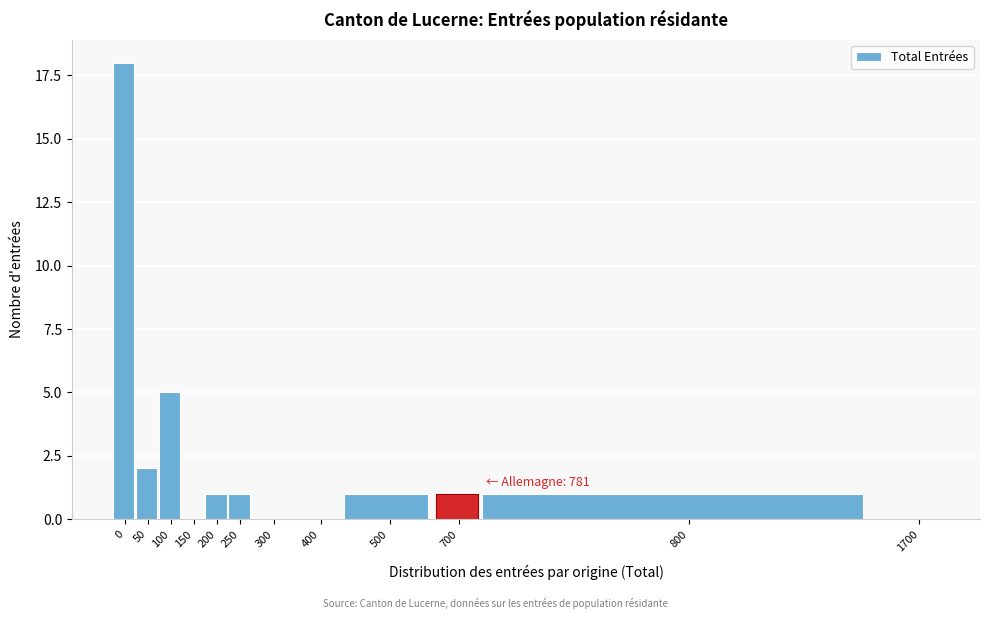

Reading left to right, transcribe all the data shown in this chart.

0=18	50=2	100=5	150=0	200=1	250=1	300=0	400=0	500=1	700=1	800=1	1700=0